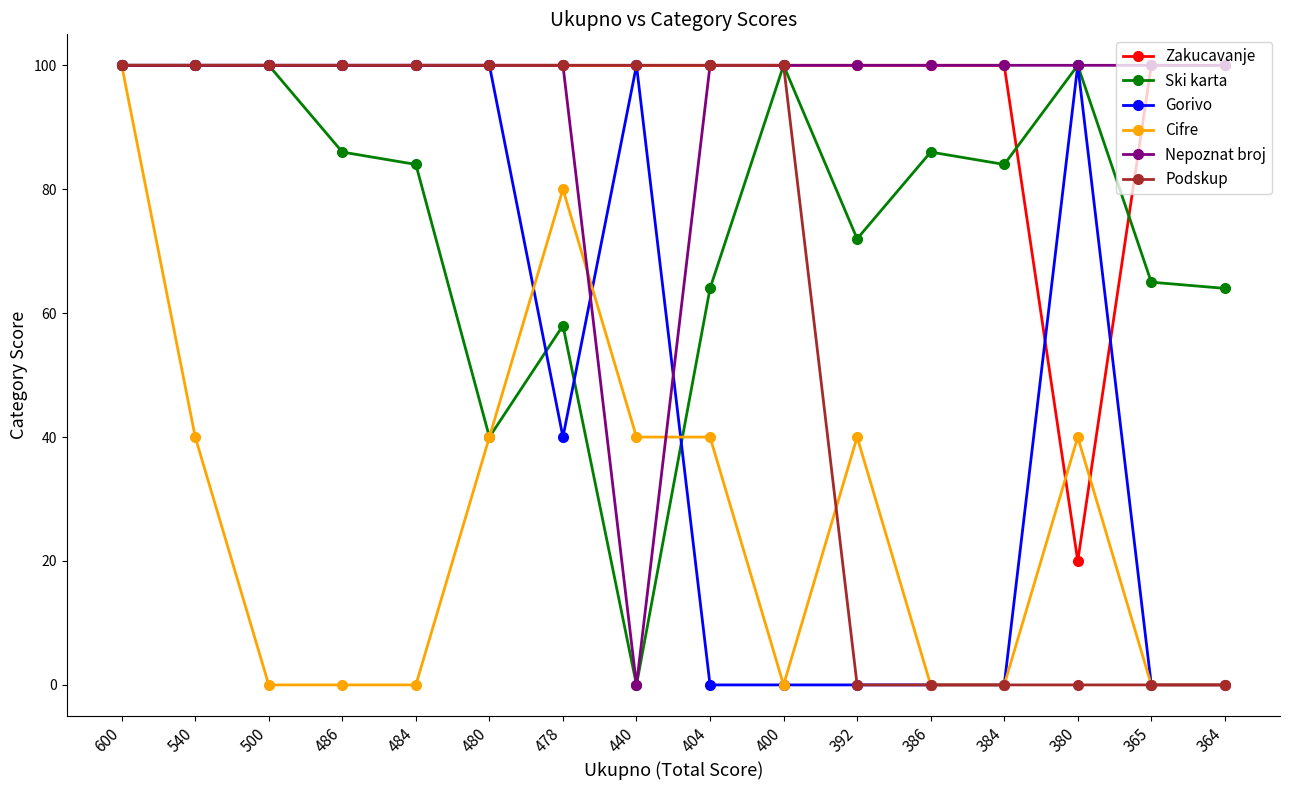

Reading right to left, list all the values displayed in this chart.

Zakucavanje: 100	100	20	100	100	100	100	100	100	100	100	100	100	100	100	100
Ski karta: 64	65	100	84	86	72	100	64	0	58	40	84	86	100	100	100
Gorivo: 0	0	100	0	0	0	0	0	100	40	100	100	100	100	100	100
Cifre: 0	0	40	0	0	40	0	40	40	80	40	0	0	0	40	100
Nepoznat broj: 100	100	100	100	100	100	100	100	0	100	100	100	100	100	100	100
Podskup: 0	0	0	0	0	0	100	100	100	100	100	100	100	100	100	100